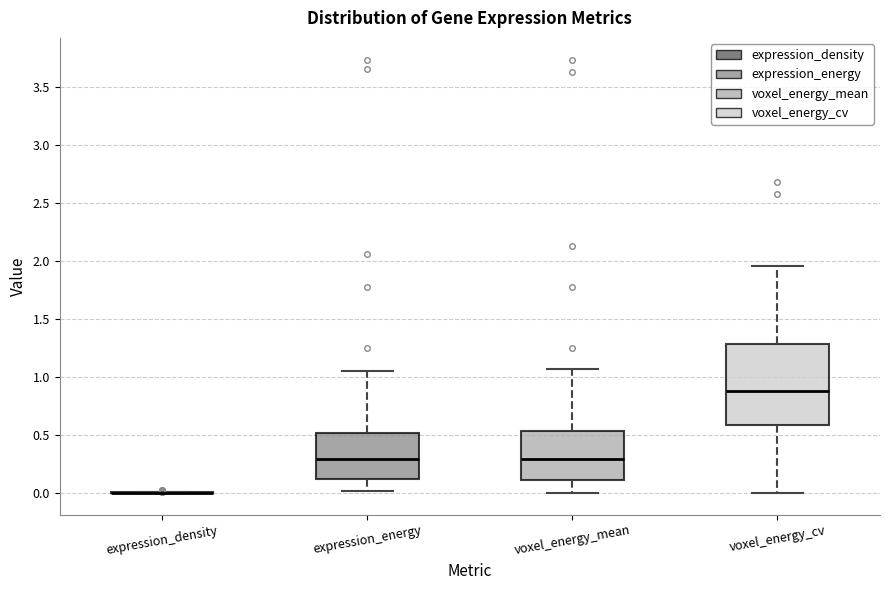

Reading left to right, read every box against the y-axis: the position of its median line, the range the box covers, and the ends of its whiskers. The values are not printed on the chart, so give them approximately, as read against the axis.

expression_density: box collapsed to a line at 0.00, whiskers 0.00 to 0.00
expression_energy: median 0.30, box 0.10 to 0.50, whiskers 0.00 to 1.05
voxel_energy_mean: median 0.30, box 0.10 to 0.55, whiskers 0.00 to 1.05
voxel_energy_cv: median 0.90, box 0.60 to 1.30, whiskers 0.00 to 1.95